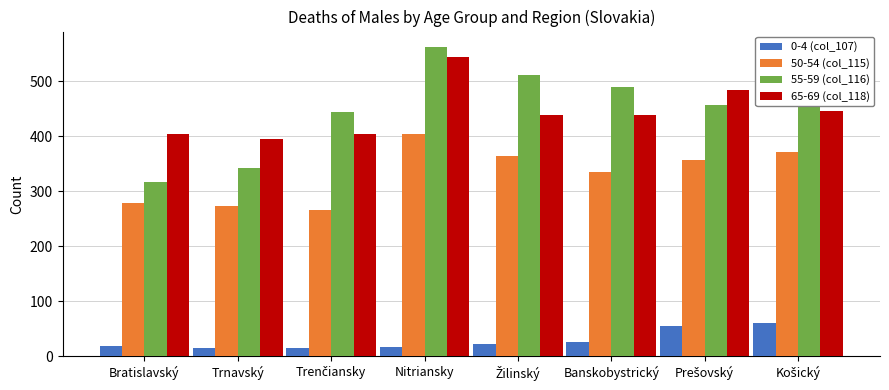

What is the label of the 6th bar from the left?

Banskobystrický